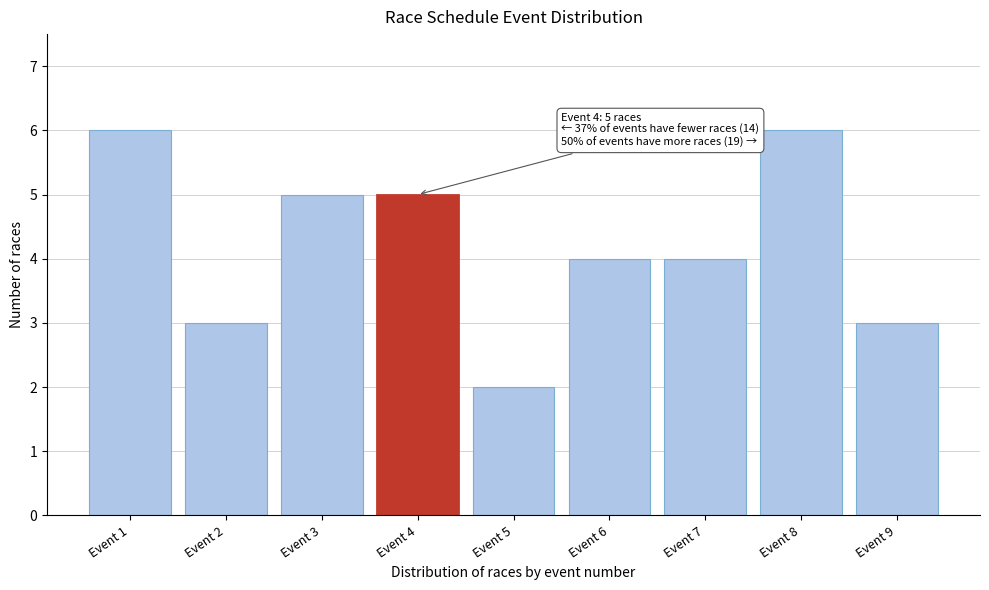

Reading left to right, extract all data points from this chart.

Event 1=6	Event 2=3	Event 3=5	Event 4=5	Event 5=2	Event 6=4	Event 7=4	Event 8=6	Event 9=3